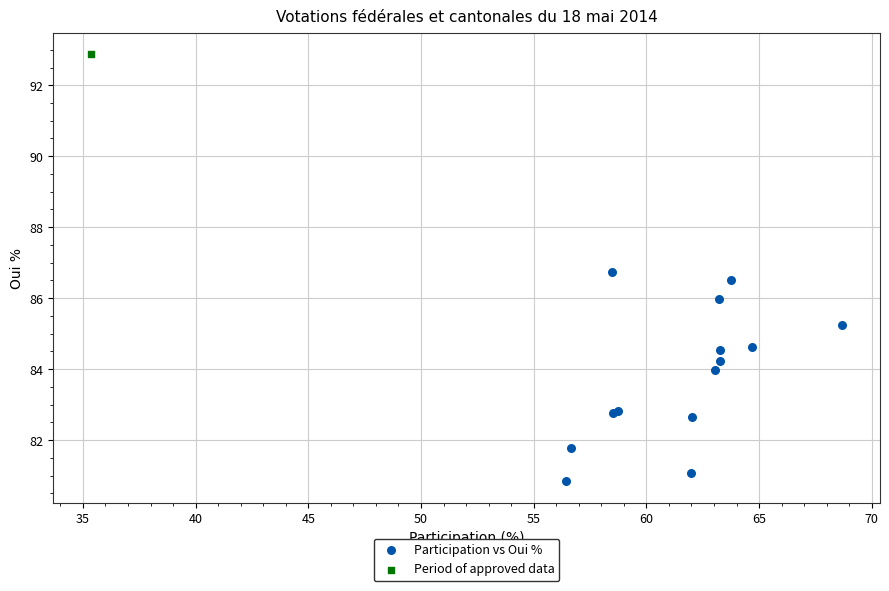

What are all the series names shown in the legend?

Participation vs Oui %, Period of approved data